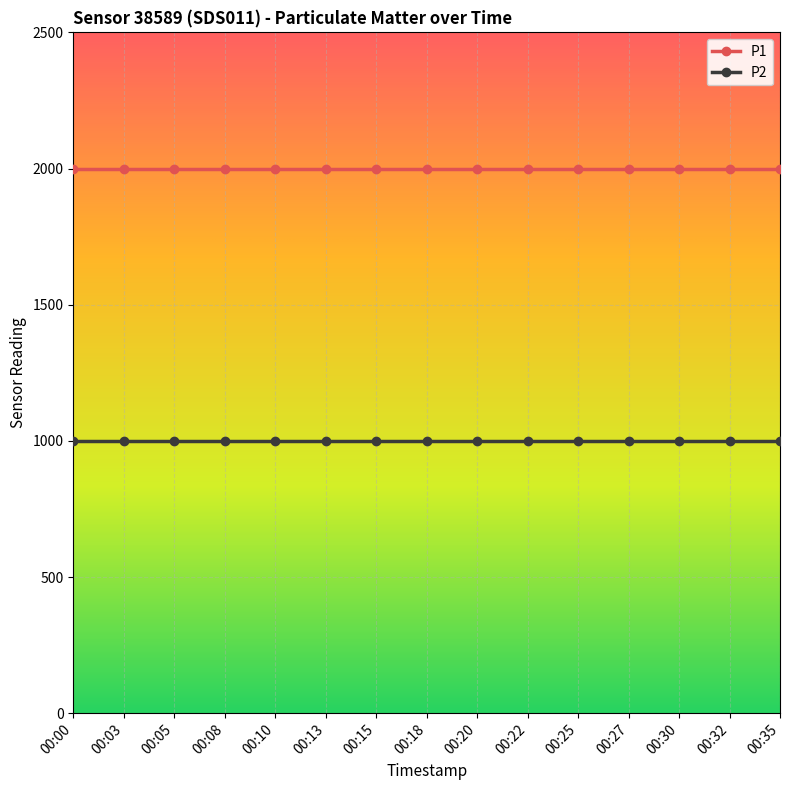

What is the total value across all series at 00:00?

2999.8